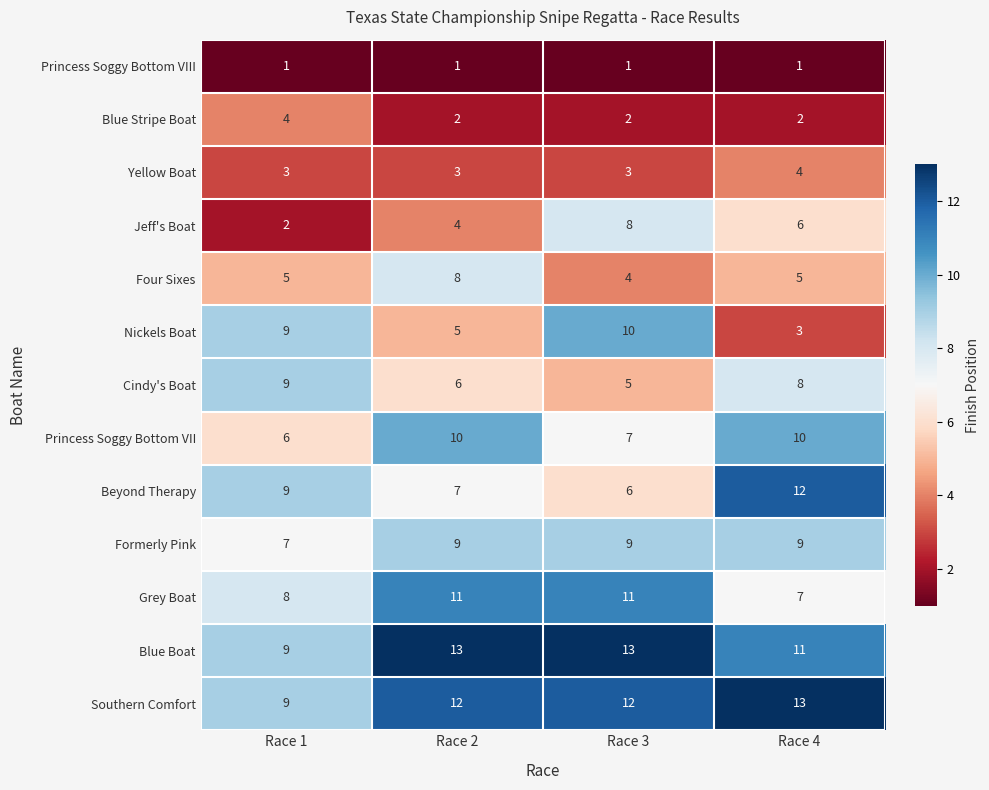

The Four Sixes series shows 5 at Race 4. True or false?

True